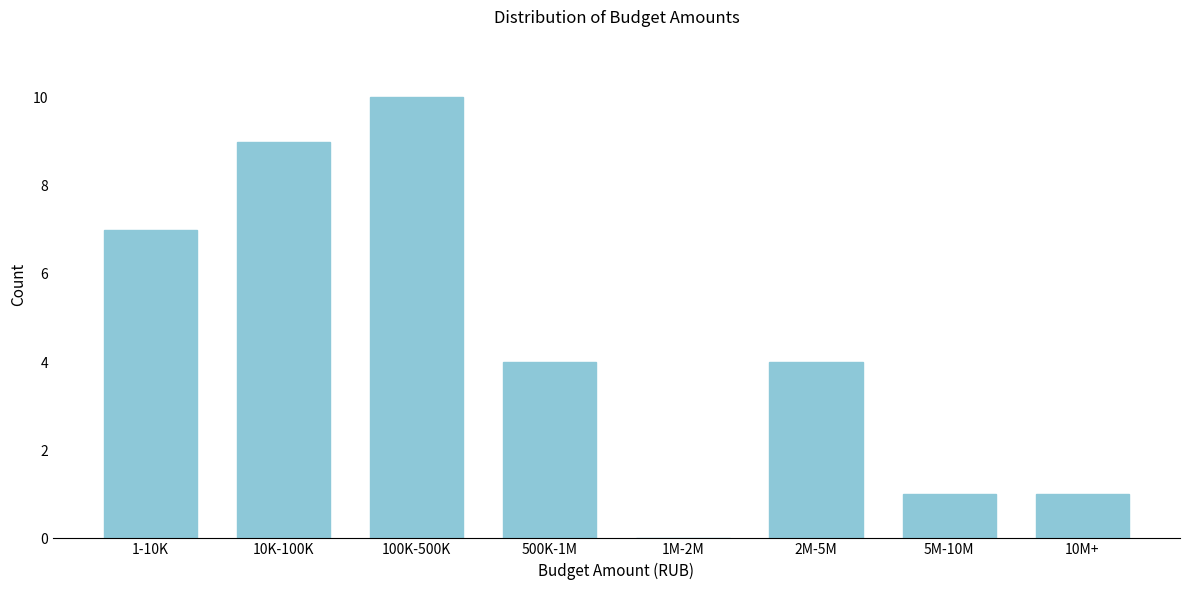

Reading right to left, list all the values displayed in this chart.

10M+=1	5M-10M=1	2M-5M=4	1M-2M=0	500K-1M=4	100K-500K=10	10K-100K=9	1-10K=7